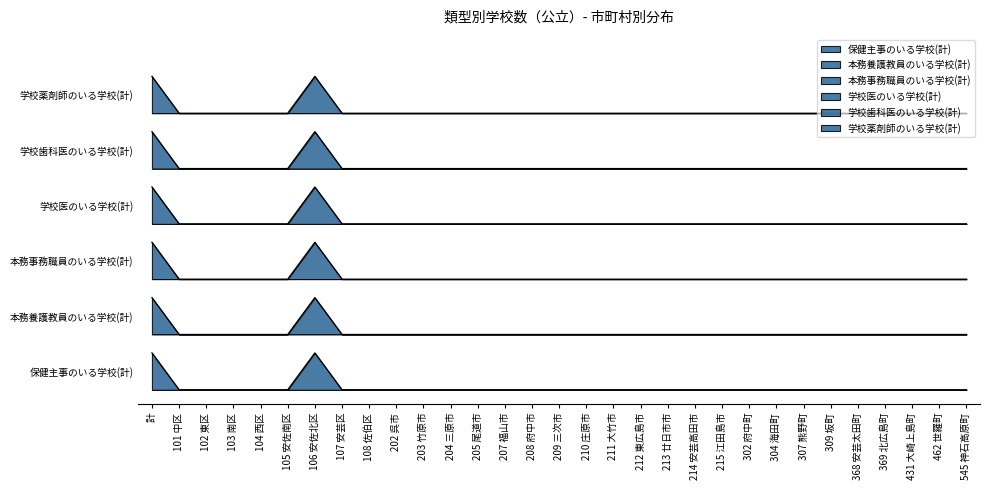

What position from the left is 215 江田島市?

22